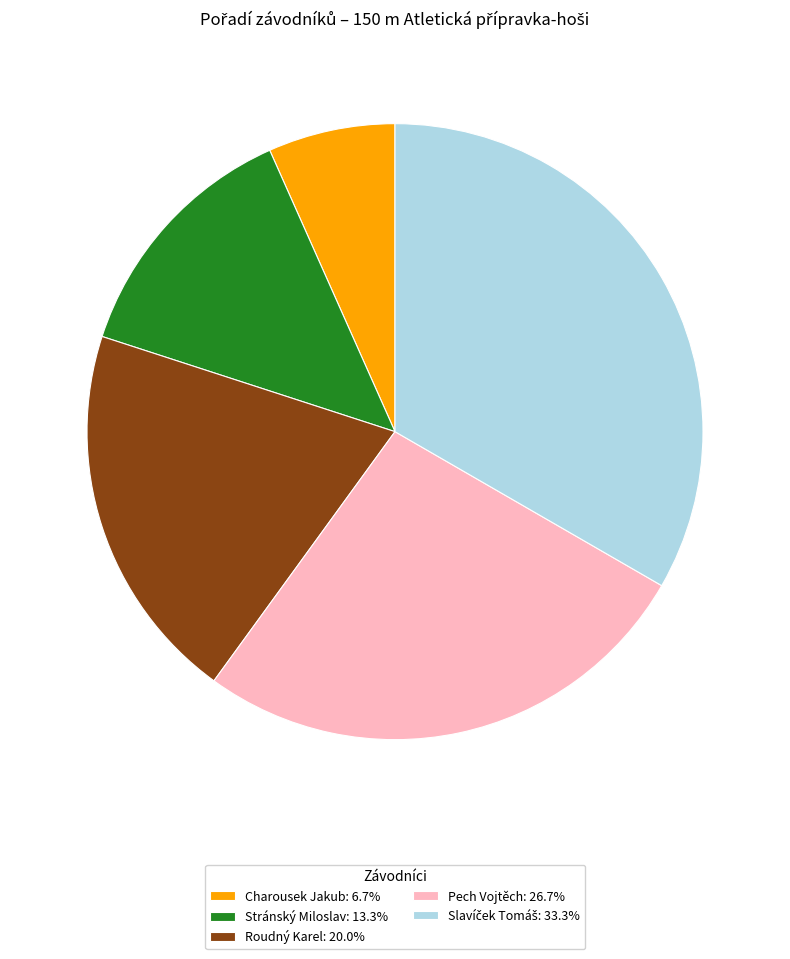

Approximately how many times larger is the value at Stránský Miloslav: 13.3% compared to Pech Vojtěch: 26.7%?

0.5